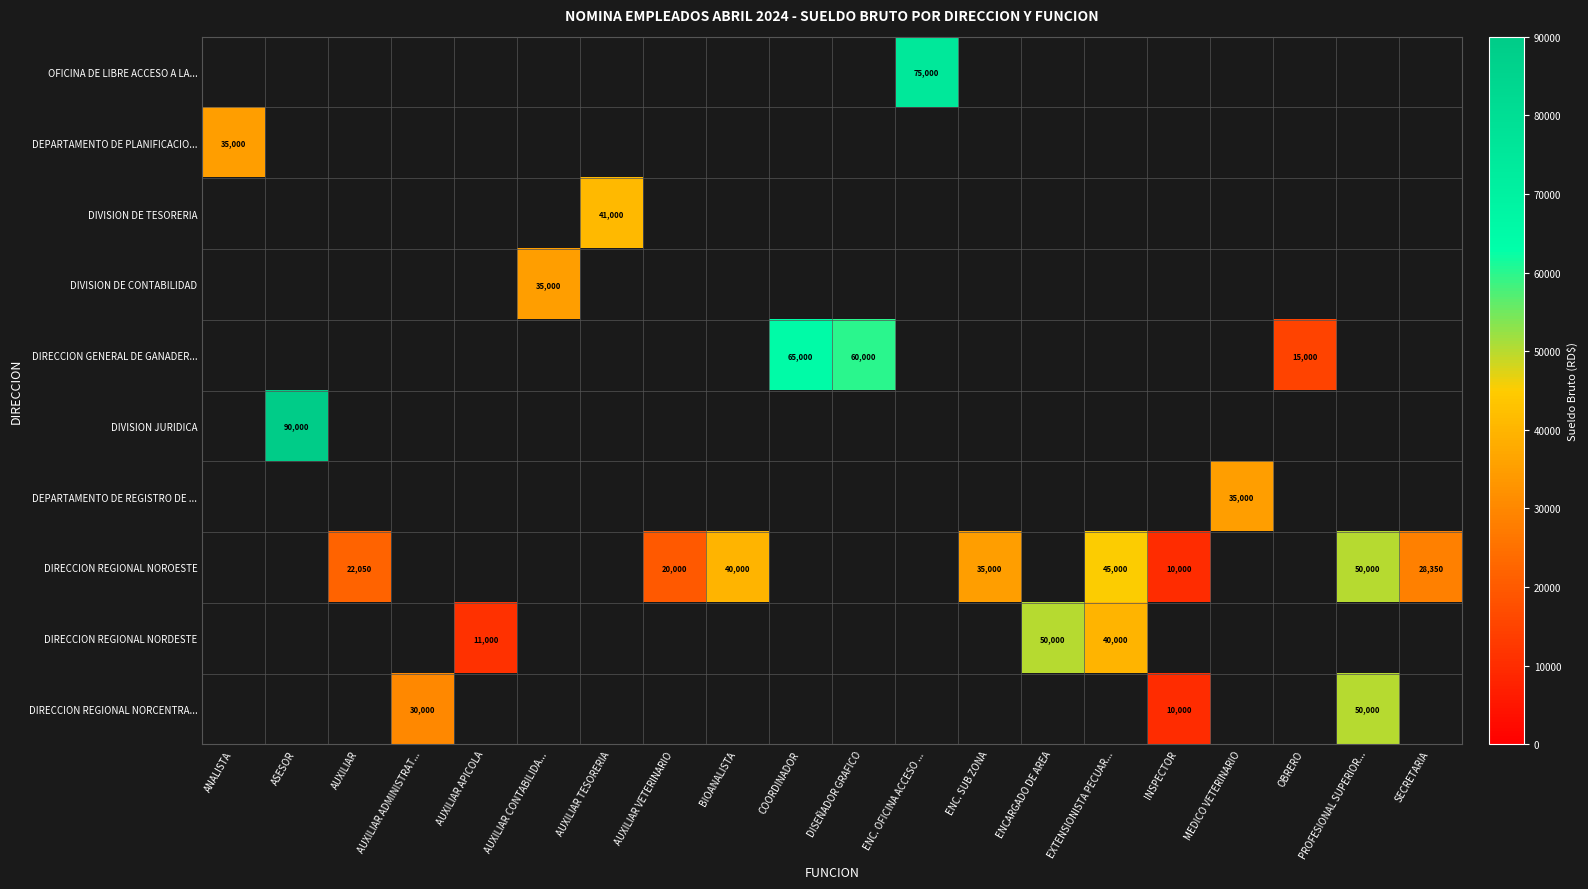

What is the smallest value displayed?

10000.0